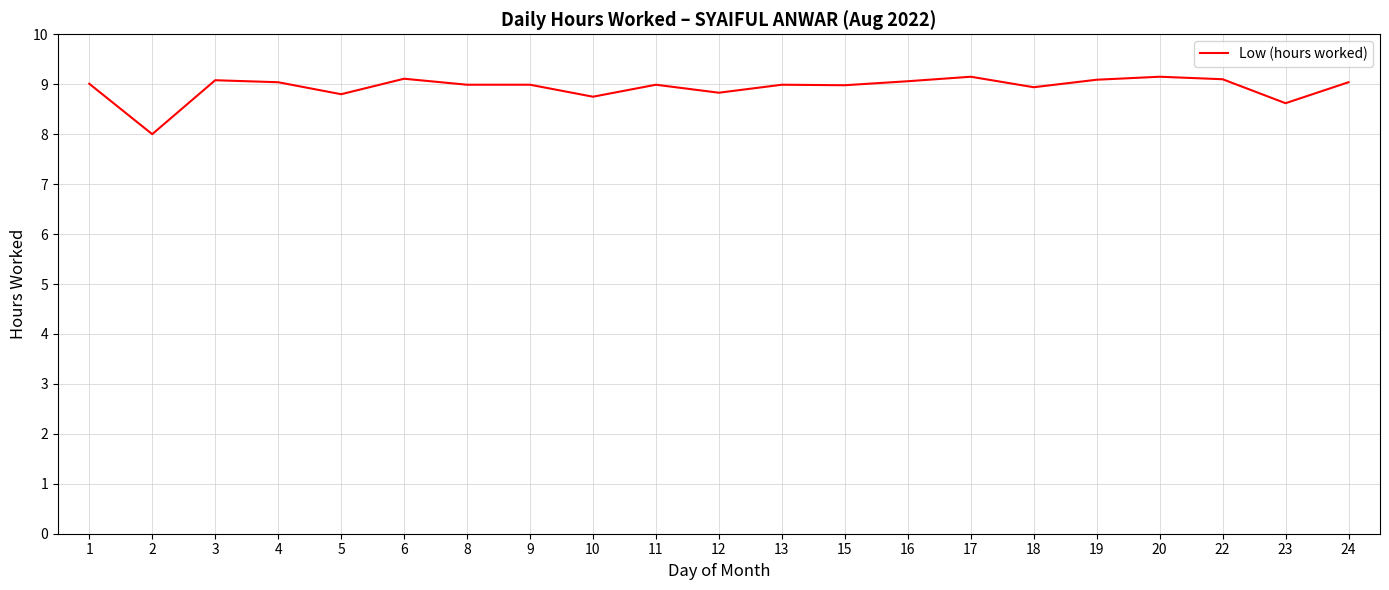

What is the average value?

8.9